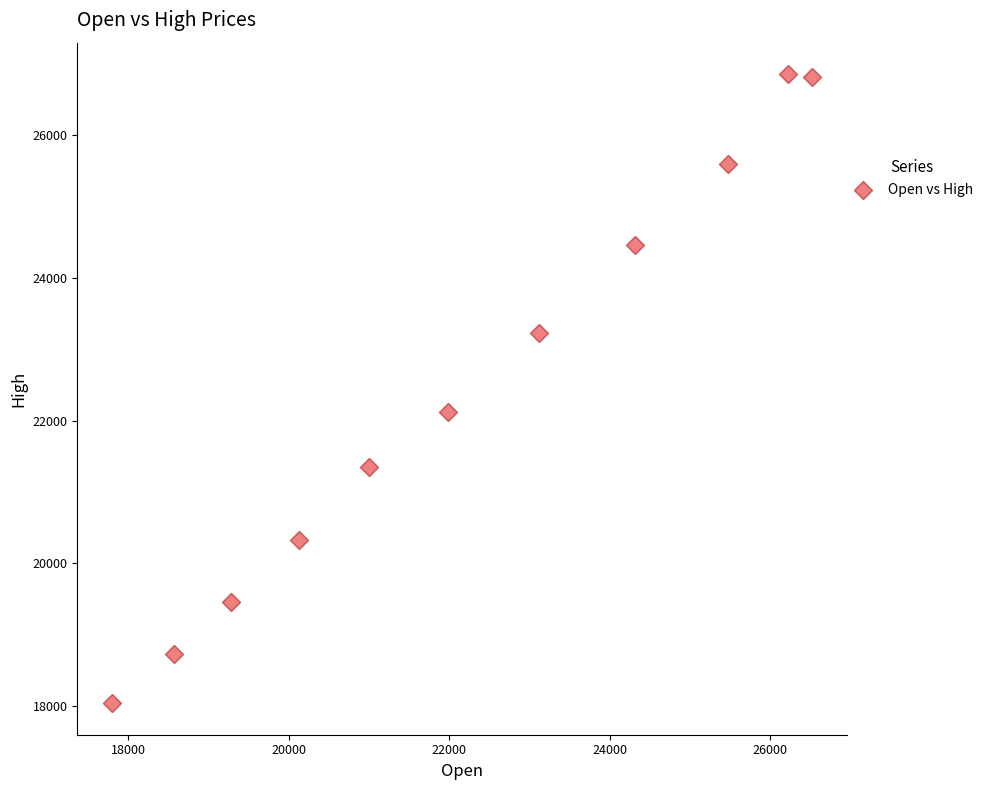

What is the average X value?

22217.2